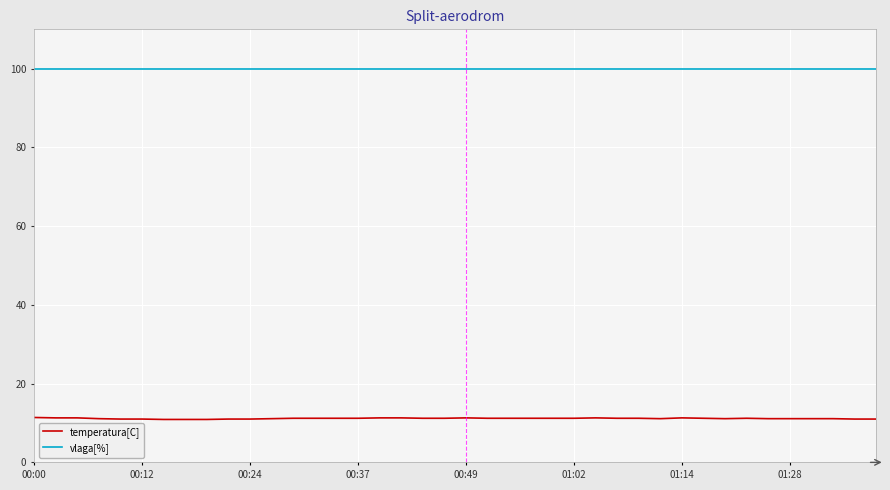

What is the smallest value displayed?

10.9